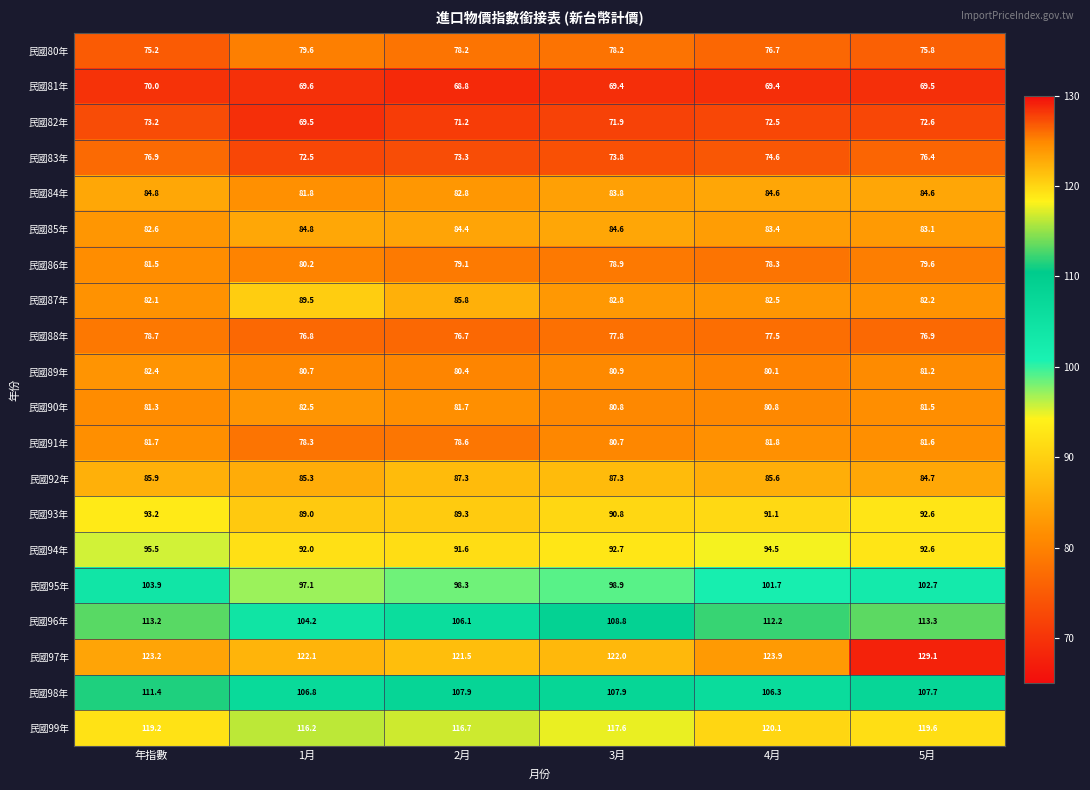

Rank the series at 年指數 from highest to lowest value.

民國97年, 民國99年, 民國96年, 民國98年, 民國95年, 民國94年, 民國93年, 民國92年, 民國84年, 民國85年, 民國89年, 民國87年, 民國91年, 民國86年, 民國90年, 民國88年, 民國83年, 民國80年, 民國82年, 民國81年